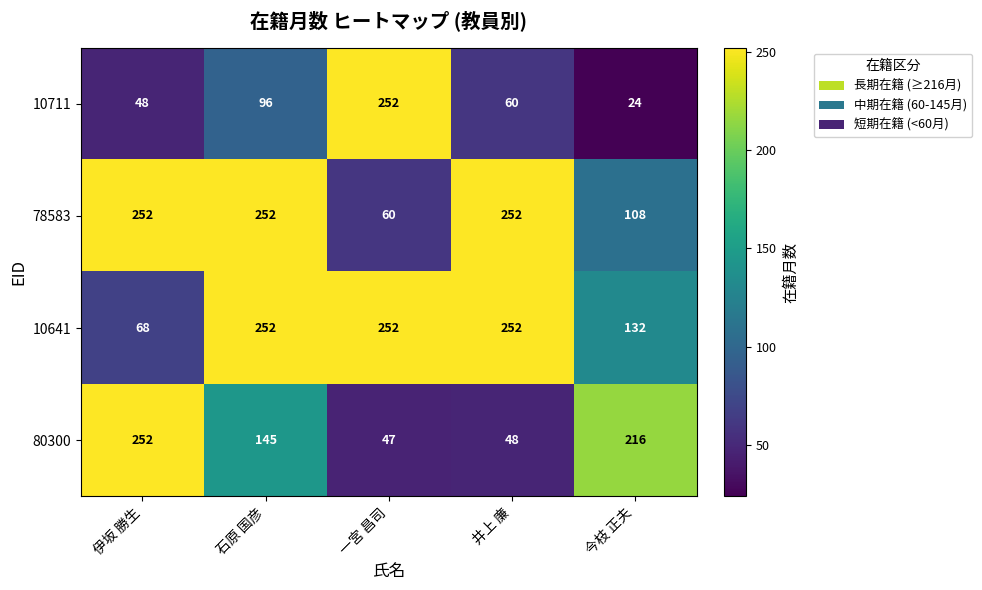

How many data points does each series have?

5